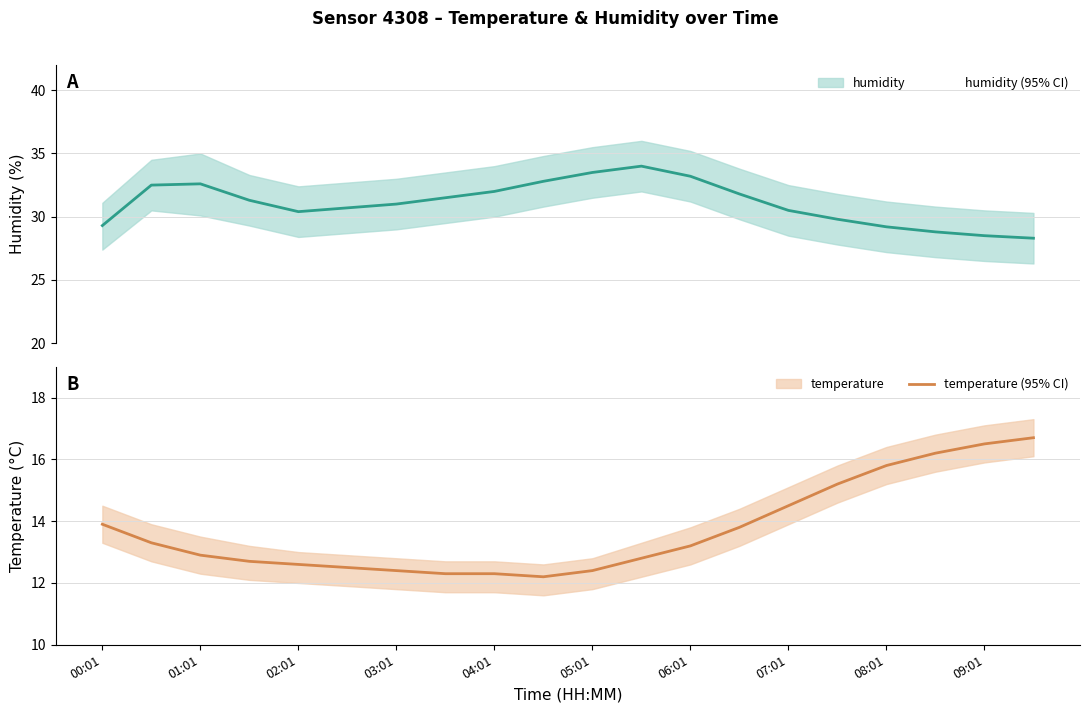

What is the highest value of the humidity series?

34.0